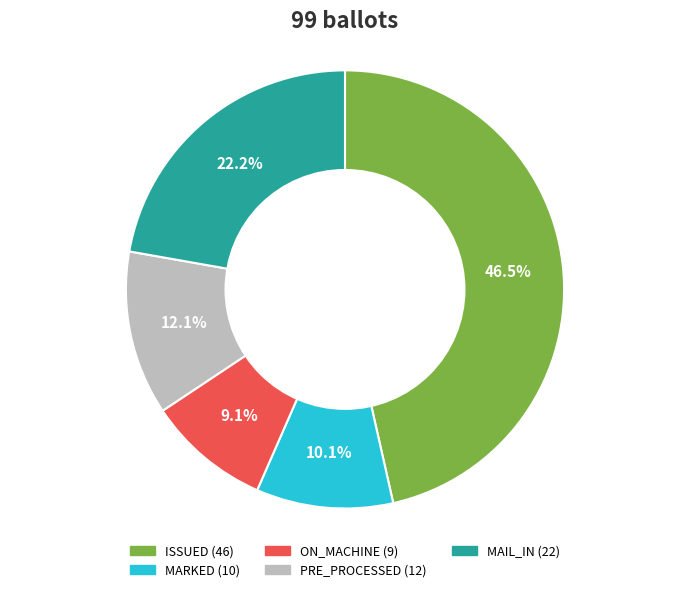

To the nearest percent, what portion does PRE_PROCESSED represent?

12%